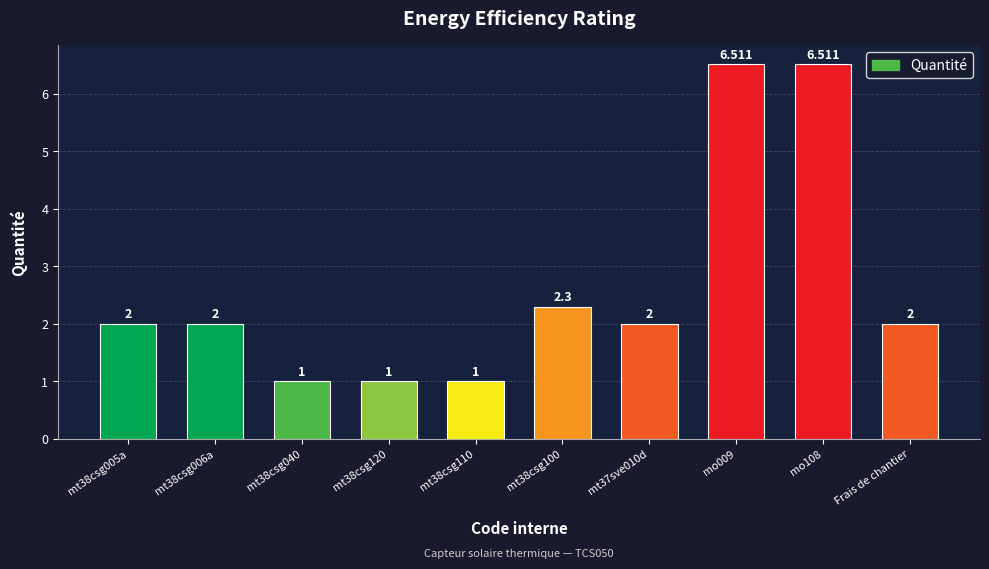

What is the average value?

2.6